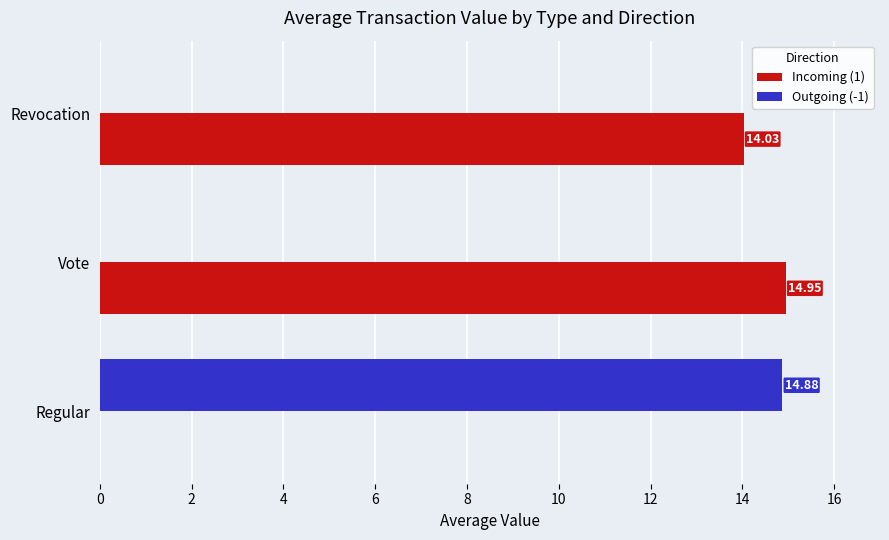

How many values in the Outgoing (-1) series exceed 0?

1